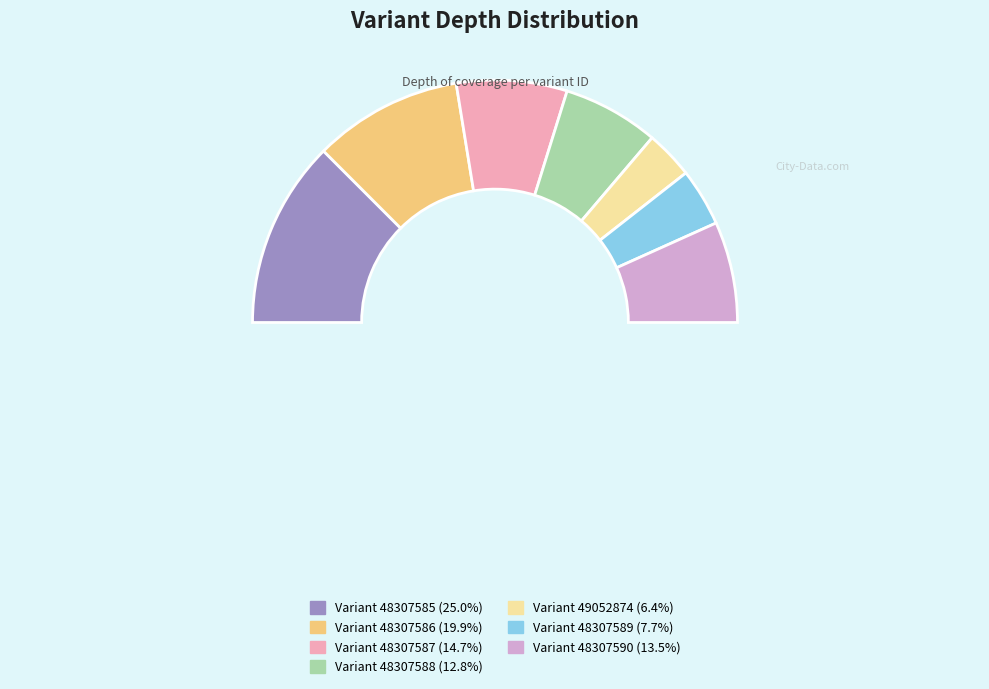

Does 48307590 account for over 50% of the chart?

No